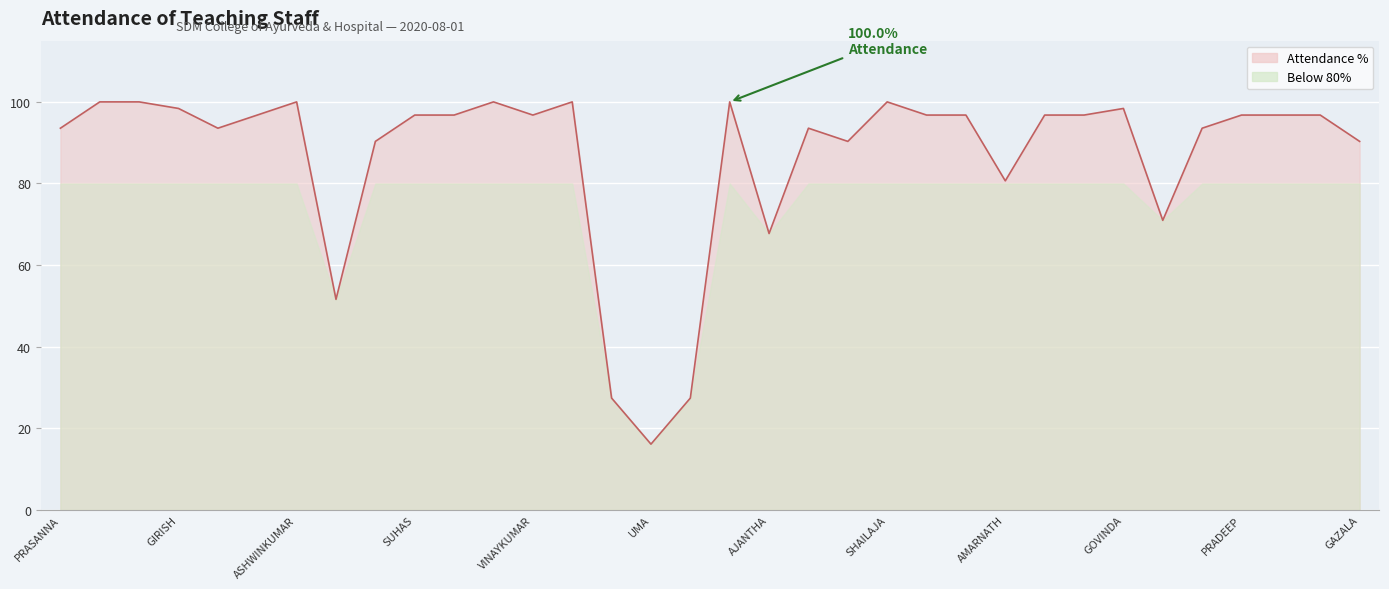

What is the difference between the maximum and minimum values?

83.9